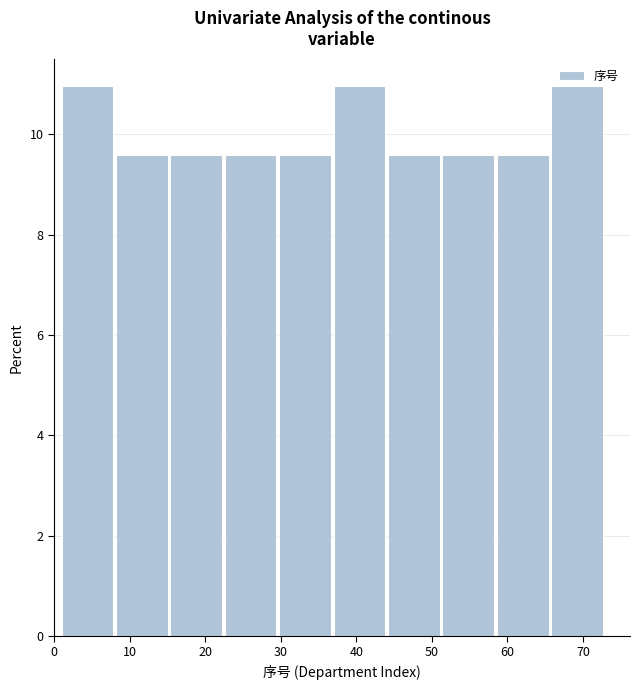

Reading left to right, transcribe this chart: for each bar, give the range it covers on the x-axis and its height. Neither the bar edges nor the heights are printed on the chart, so give them approximately, as read against the axes.

1.0 to 8.2: 11.0
8.2 to 15.4: 9.6
15.4 to 22.6: 9.6
22.6 to 29.8: 9.6
29.8 to 37.0: 9.6
37.0 to 44.2: 11.0
44.2 to 51.4: 9.6
51.4 to 58.6: 9.6
58.6 to 65.8: 9.6
65.8 to 73.0: 11.0